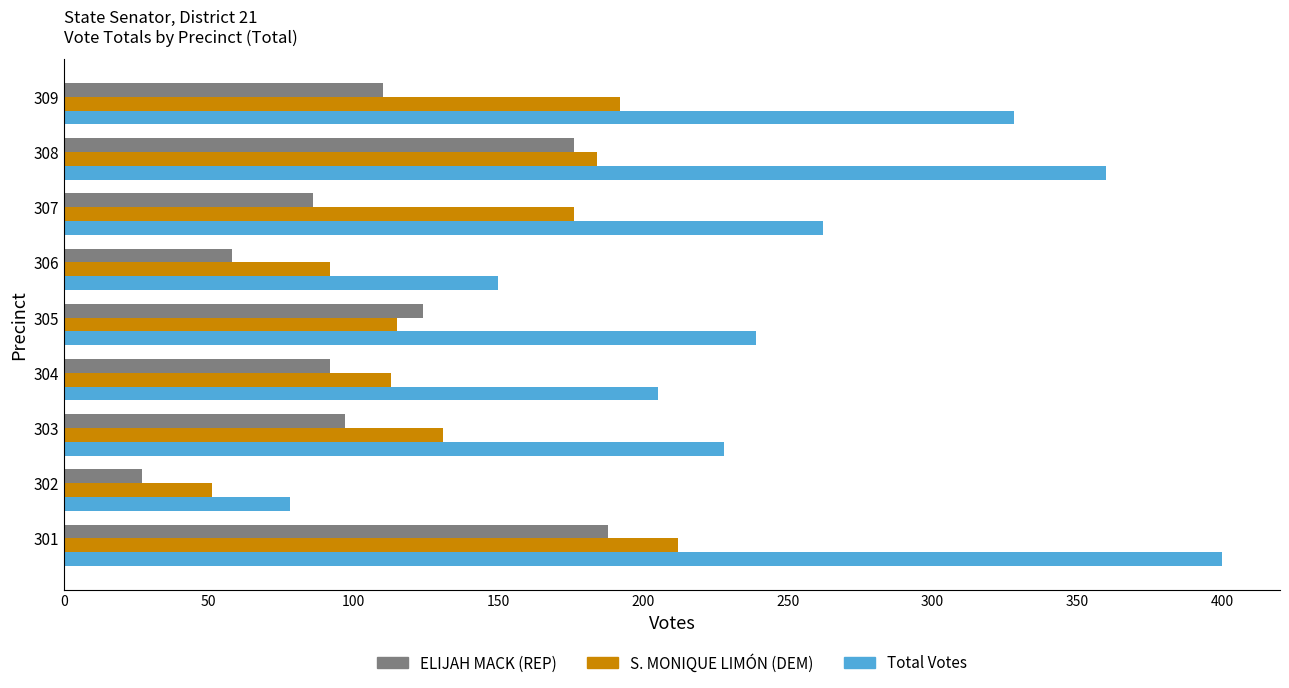

What is the total value across all series at 301?

800